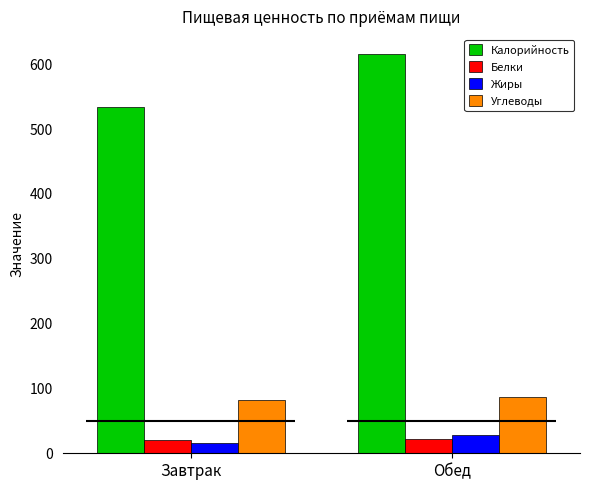

Reading left to right, extract all data points from this chart.

Калорийность: 534.7	615.8
Белки: 20.0	22.4
Жиры: 15.2	27.5
Углеводы: 81.9	86.9